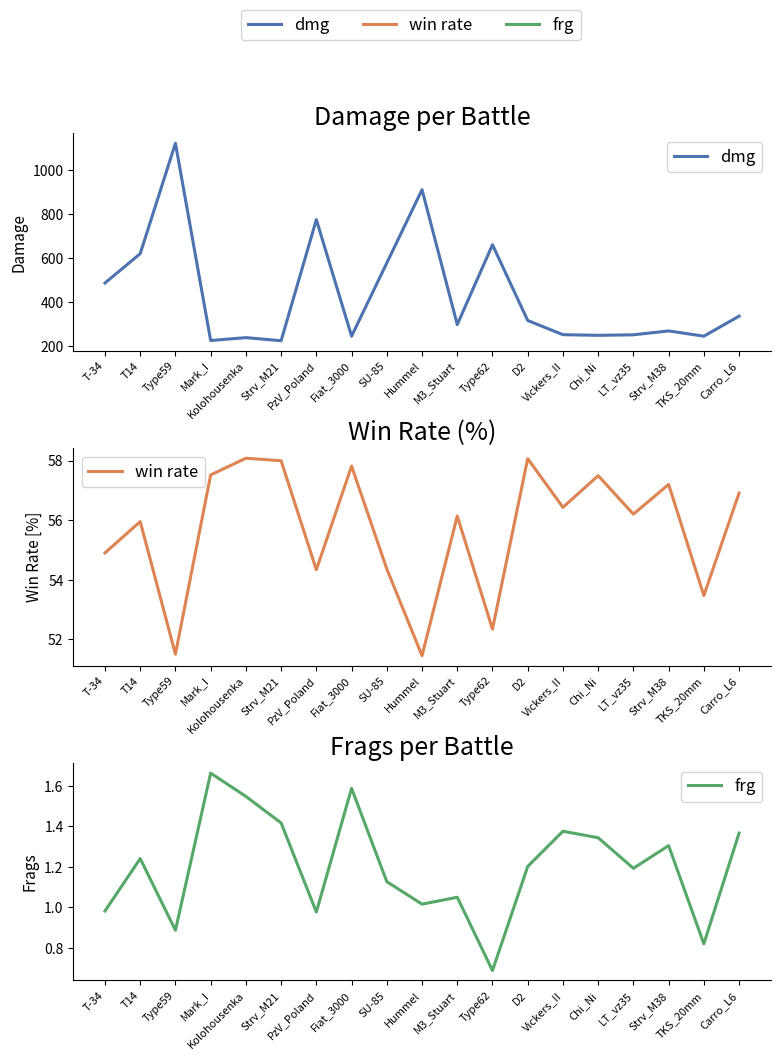

Reading right to left, list all the values displayed in this chart.

dmg: Carro_L6=336.3	TKS_20mm=245.4	Strv_M38=269.3	LT_vz35=251.7	Chi_Ni=249.3	Vickers_II=252.2	D2=316.6	Type62=660.7	M3_Stuart=298.0	Hummel=910.8	SU-85=578.0	Fiat_3000=245.5	PzV_Poland=774.8	Strv_M21=224.7	Kolohousenka=238.8	Mark_I=225.6	Type59=1121.5	T14=620.2	T-34=487.0
win rate: Carro_L6=56.9	TKS_20mm=53.5	Strv_M38=57.2	LT_vz35=56.2	Chi_Ni=57.5	Vickers_II=56.4	D2=58.1	Type62=52.3	M3_Stuart=56.1	Hummel=51.5	SU-85=54.4	Fiat_3000=57.8	PzV_Poland=54.3	Strv_M21=58.0	Kolohousenka=58.1	Mark_I=57.5	Type59=51.5	T14=56.0	T-34=54.9
frg: Carro_L6=1.4	TKS_20mm=0.8	Strv_M38=1.3	LT_vz35=1.2	Chi_Ni=1.3	Vickers_II=1.4	D2=1.2	Type62=0.7	M3_Stuart=1.1	Hummel=1.0	SU-85=1.1	Fiat_3000=1.6	PzV_Poland=1.0	Strv_M21=1.4	Kolohousenka=1.5	Mark_I=1.7	Type59=0.9	T14=1.2	T-34=1.0